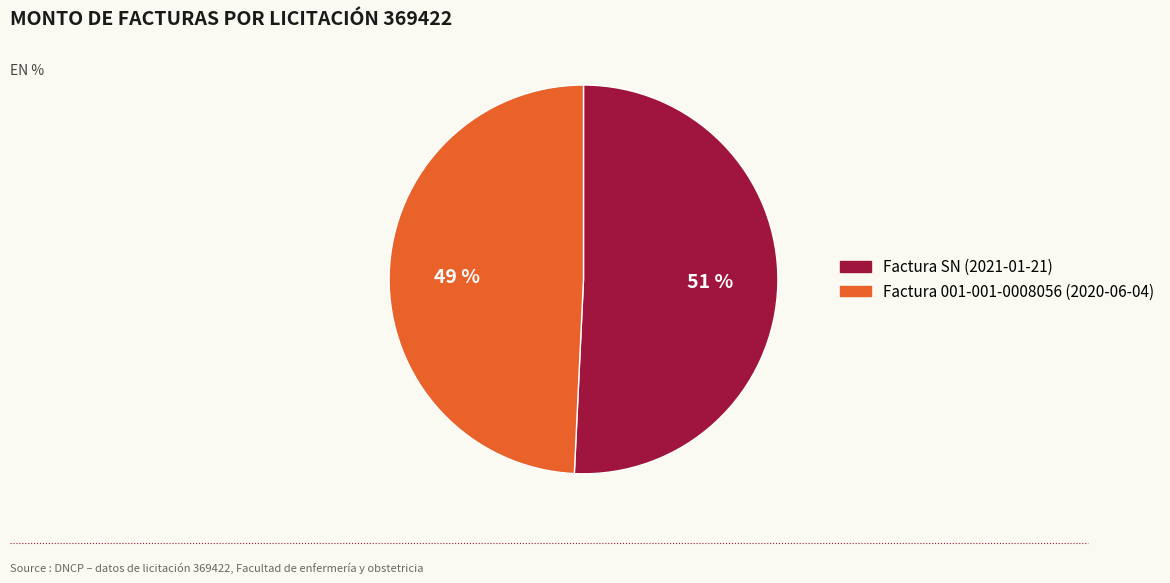

What is the majority slice?

Factura SN (2021-01-21)